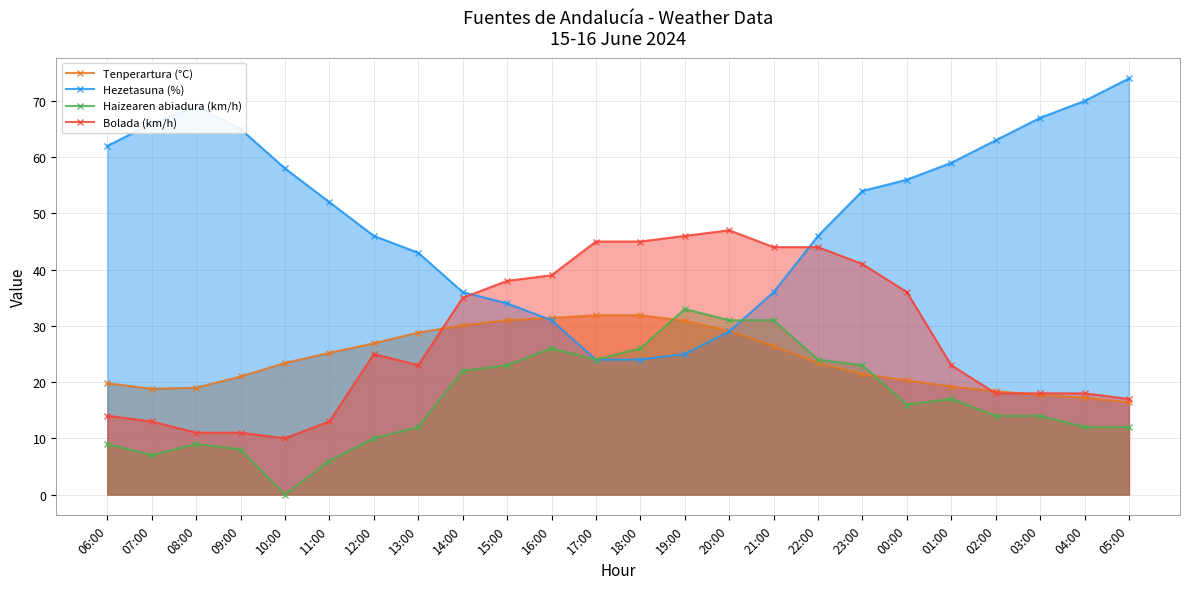

Reading right to left, what are all the values shown in this chart?

Tenperartura (°C): 05:00=16.4	04:00=17.2	03:00=17.7	02:00=18.4	01:00=19.2	00:00=20.3	23:00=21.4	22:00=23.4	21:00=26.4	20:00=29.1	19:00=30.9	18:00=31.9	17:00=31.9	16:00=31.4	15:00=31.0	14:00=30.1	13:00=28.8	12:00=26.9	11:00=25.2	10:00=23.4	09:00=21.0	08:00=19.0	07:00=18.8	06:00=19.8
Hezetasuna (%): 05:00=74.0	04:00=70.0	03:00=67.0	02:00=63.0	01:00=59.0	00:00=56.0	23:00=54.0	22:00=46.0	21:00=36.0	20:00=29.0	19:00=25.0	18:00=24.0	17:00=24.0	16:00=31.0	15:00=34.0	14:00=36.0	13:00=43.0	12:00=46.0	11:00=52.0	10:00=58.0	09:00=65.0	08:00=69.0	07:00=66.0	06:00=62.0
Haizearen abiadura (km/h): 05:00=12.0	04:00=12.0	03:00=14.0	02:00=14.0	01:00=17.0	00:00=16.0	23:00=23.0	22:00=24.0	21:00=31.0	20:00=31.0	19:00=33.0	18:00=26.0	17:00=24.0	16:00=26.0	15:00=23.0	14:00=22.0	13:00=12.0	12:00=10.0	11:00=6.0	10:00=0.0	09:00=8.0	08:00=9.0	07:00=7.0	06:00=9.0
Bolada (km/h): 05:00=17.0	04:00=18.0	03:00=18.0	02:00=18.0	01:00=23.0	00:00=36.0	23:00=41.0	22:00=44.0	21:00=44.0	20:00=47.0	19:00=46.0	18:00=45.0	17:00=45.0	16:00=39.0	15:00=38.0	14:00=35.0	13:00=23.0	12:00=25.0	11:00=13.0	10:00=10.0	09:00=11.0	08:00=11.0	07:00=13.0	06:00=14.0